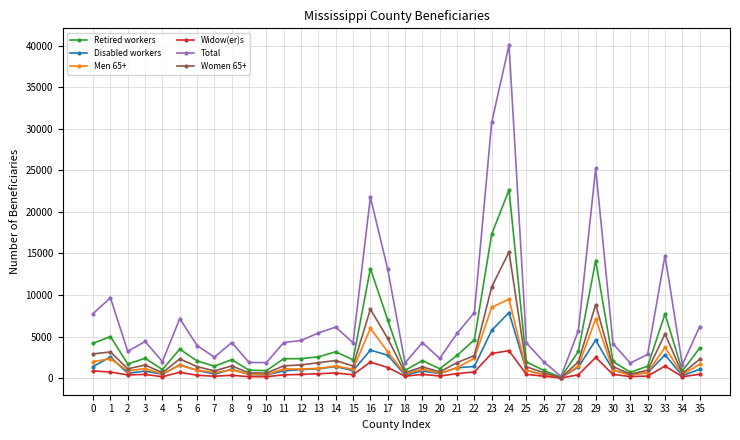

What is the approximate value of Total at 20?

2375